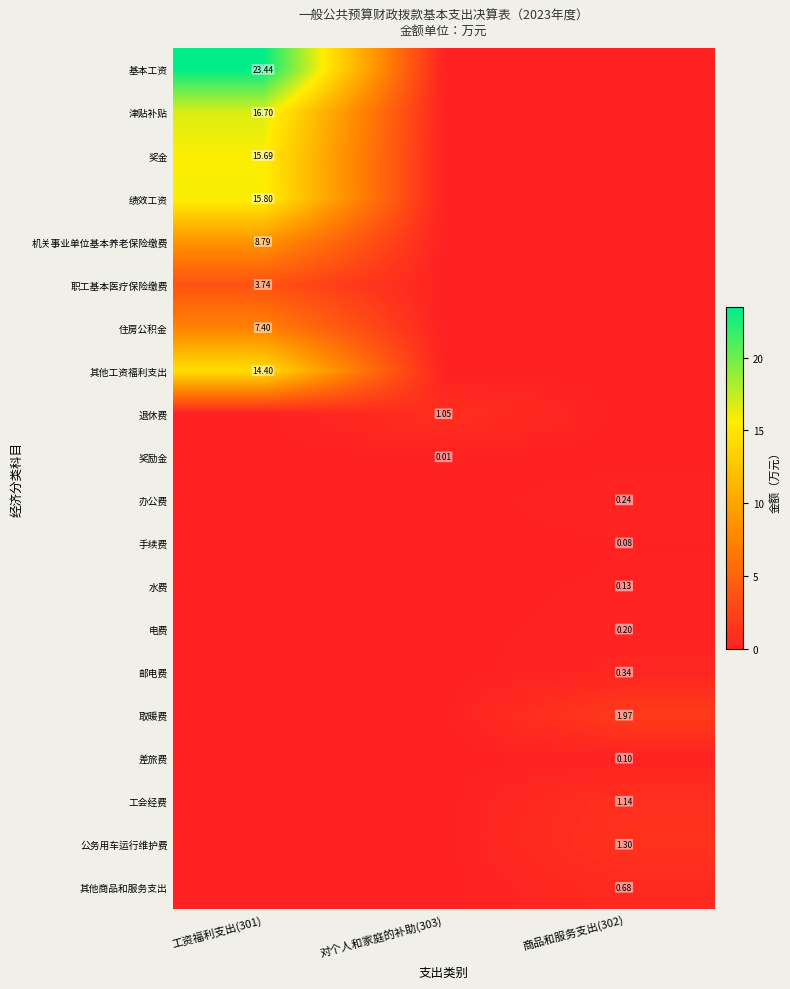

Is the value of 水费 at 商品和服务支出(302) greater than the value of 奖金 at 工资福利支出(301)?

No